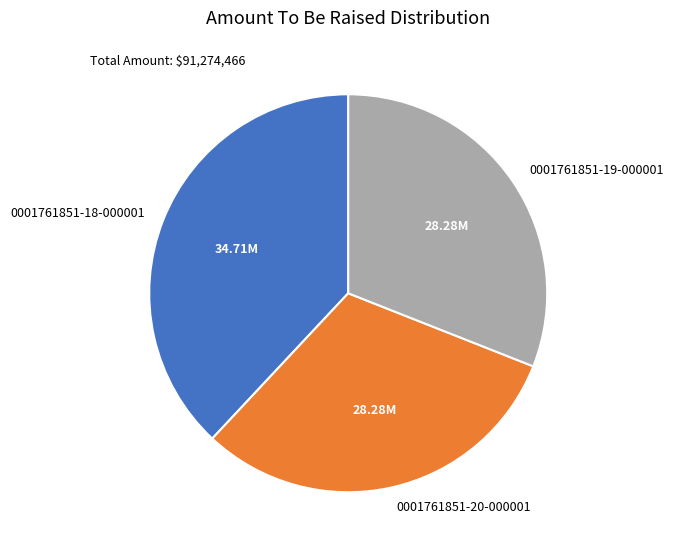

Which category has the biggest portion of the pie?

0001761851-18-000001